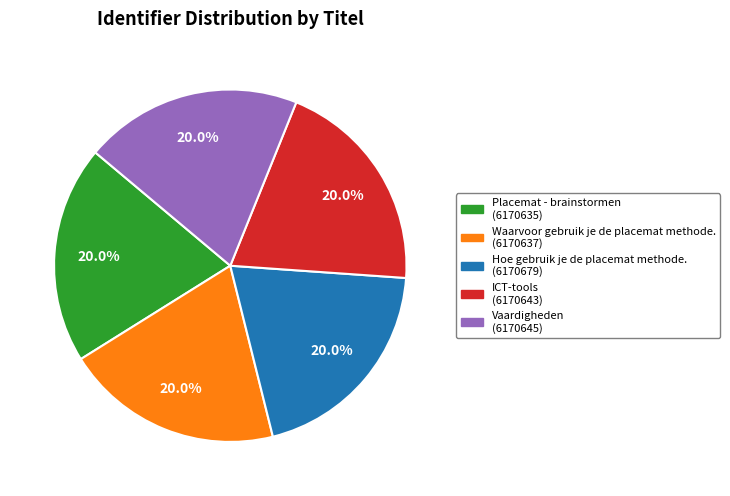

What is the ratio of the value at Waarvoor gebruik je de placemat methode. to the value at Vaardigheden?

1.0